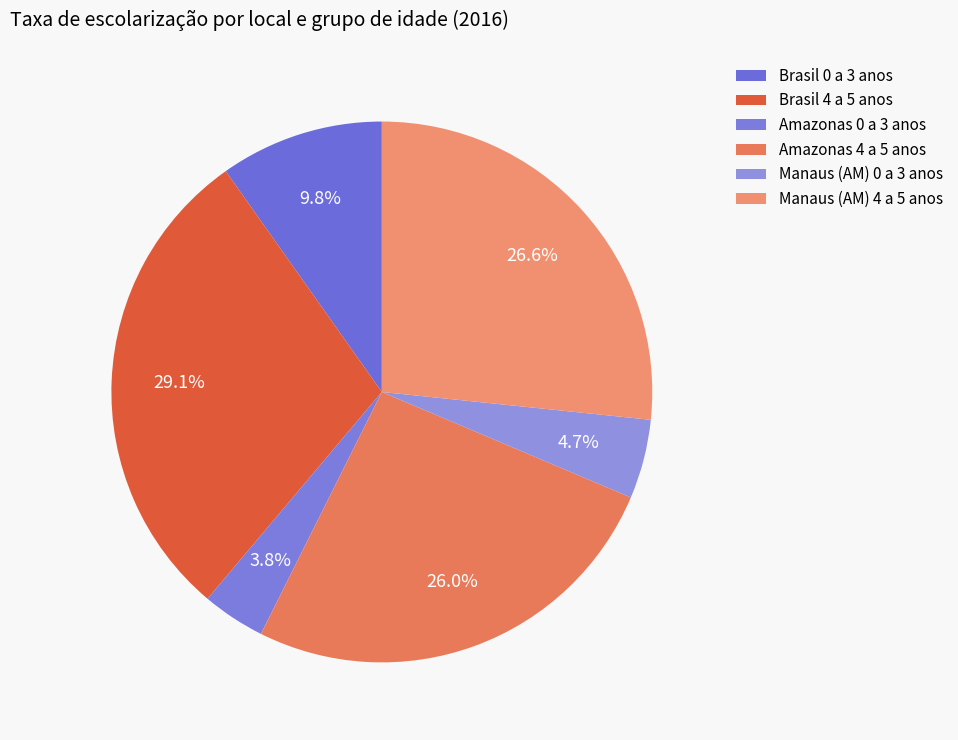

Which category has the biggest portion of the pie?

Brasil 4 a 5 anos